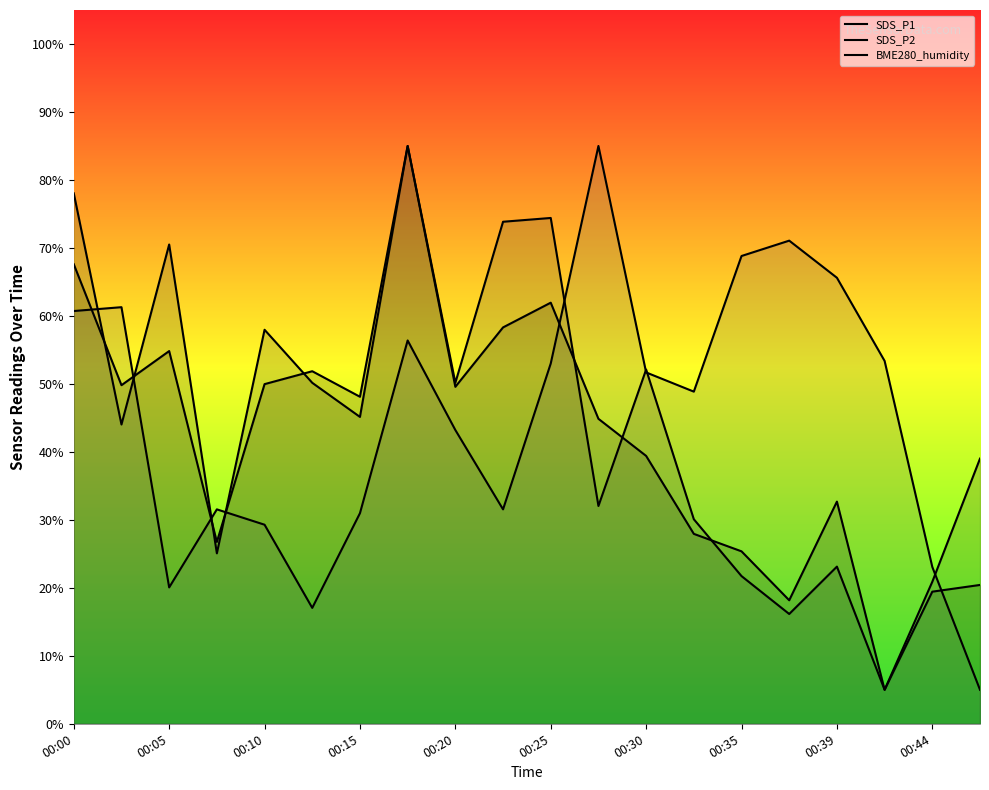

The SDS_P1 series shows 14.0 at 00:10. True or false?

False